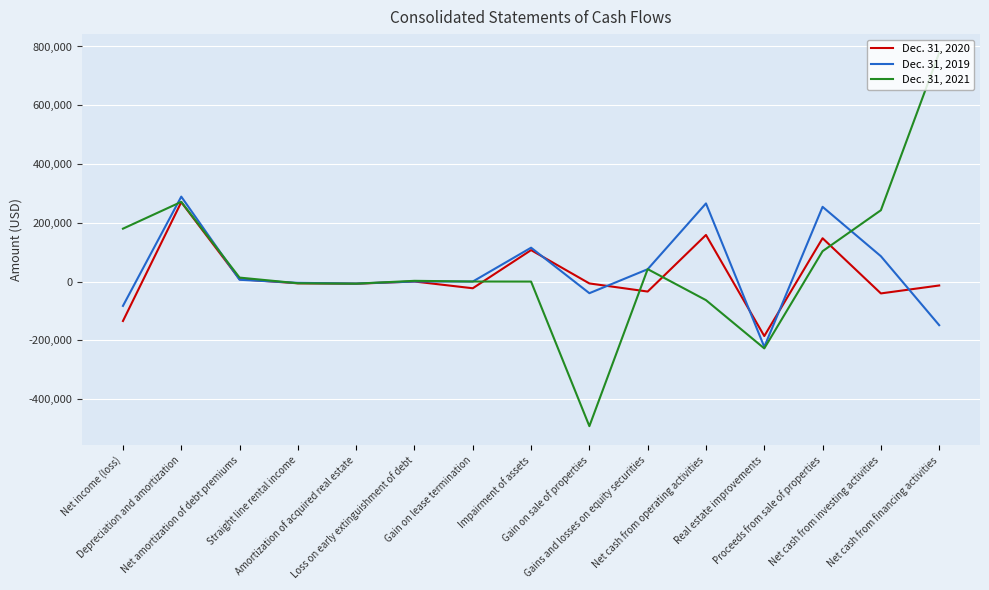

Count the number of data series in this chart.

3